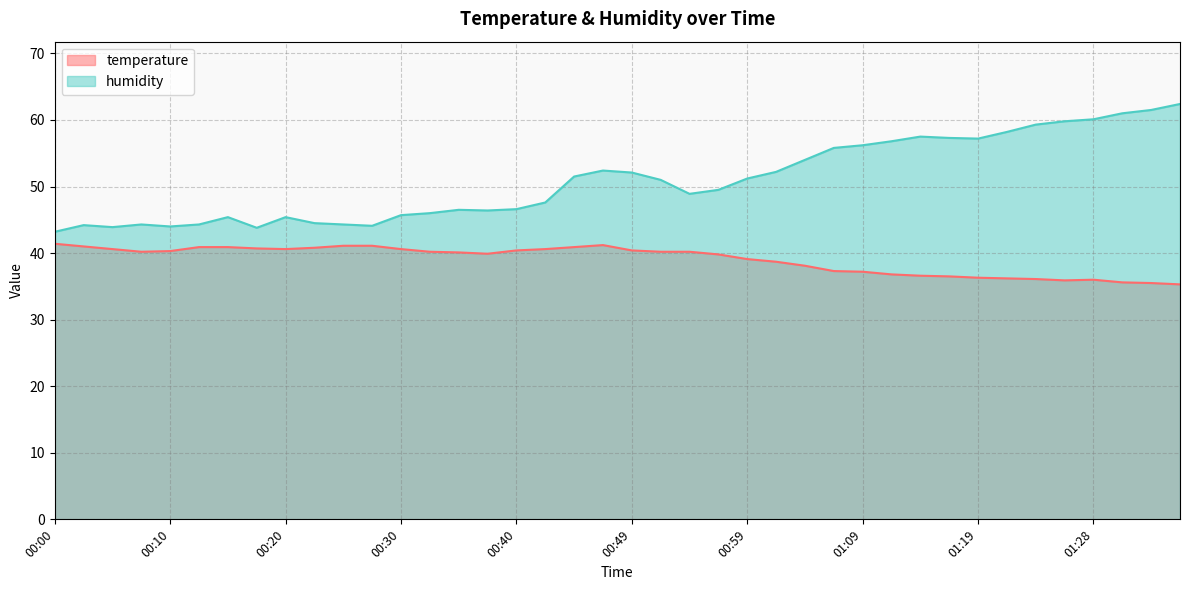

True or false: humidity and temperature intersect in this chart.

False